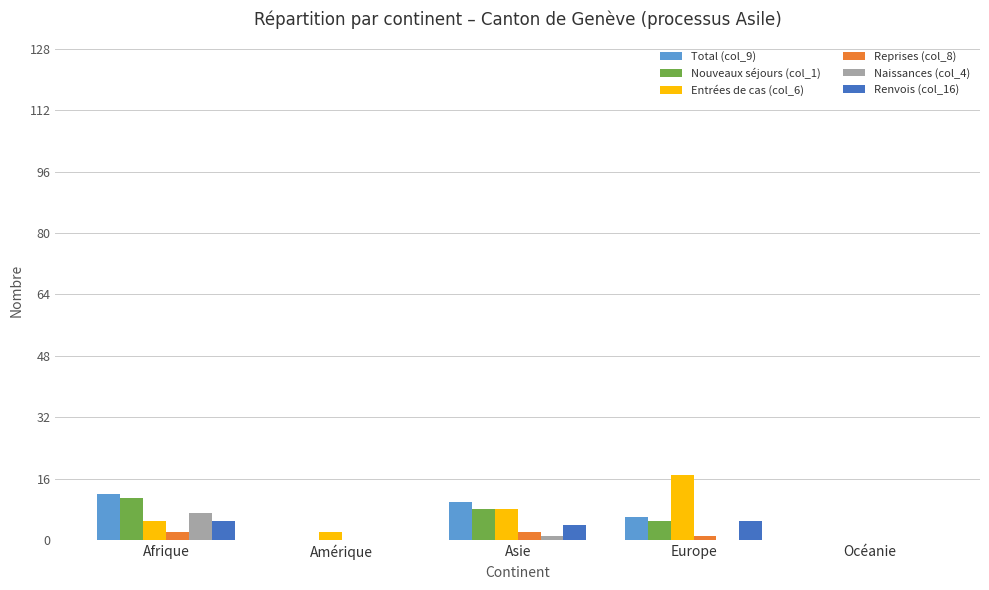

What is the maximum value shown in the chart?

17